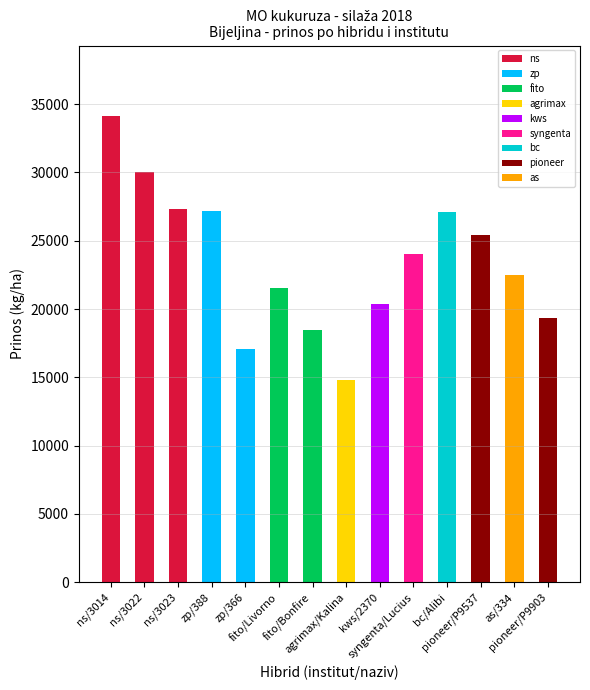

What is the maximum value for ns?

34164.5